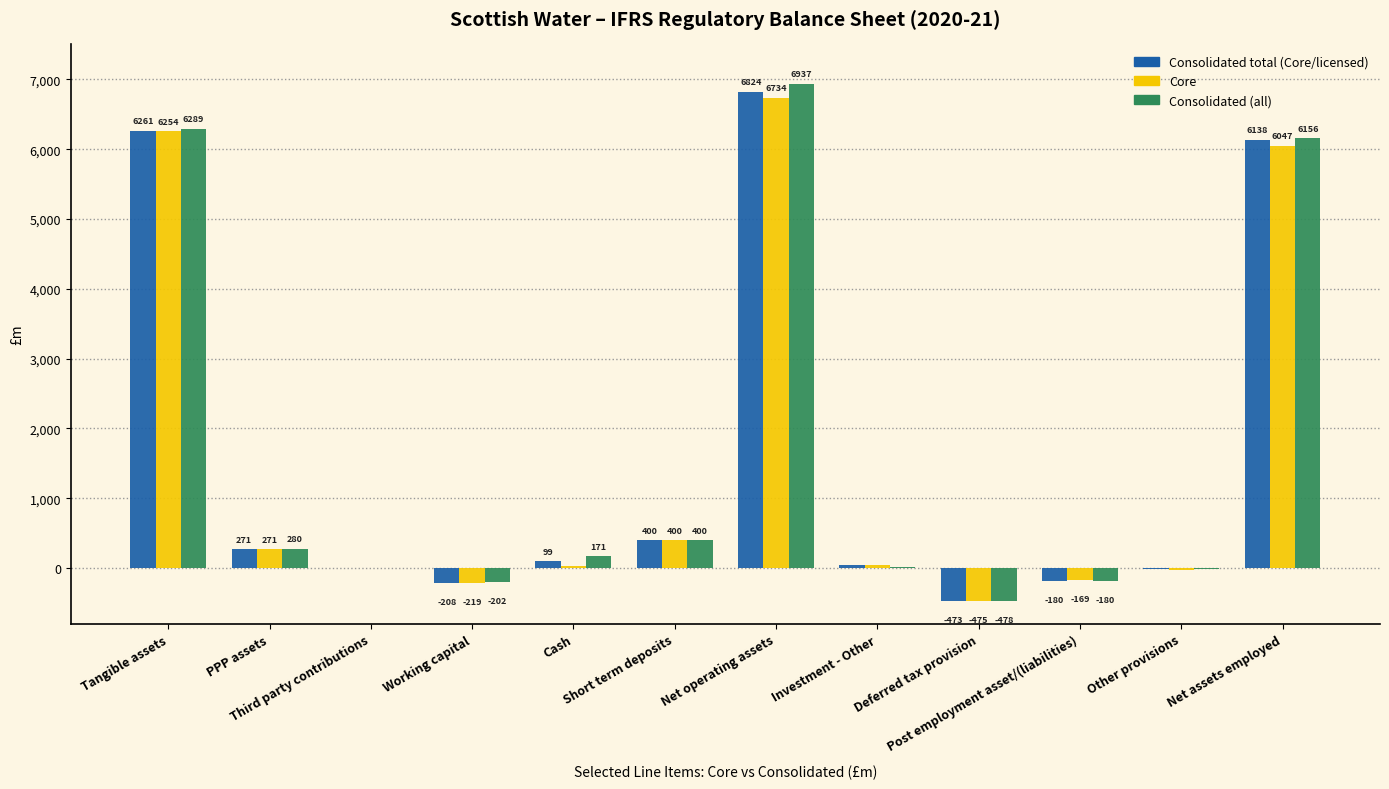

What is the maximum value shown in the chart?

6936.8